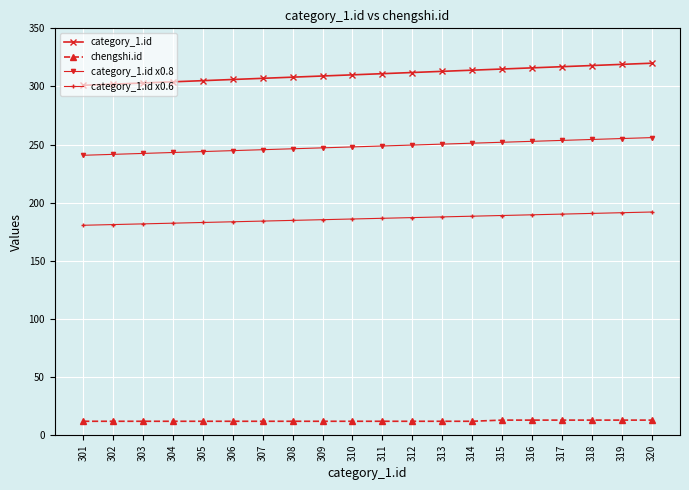

What is the value of the chengshi.id point at the 14th from the left?

12.0